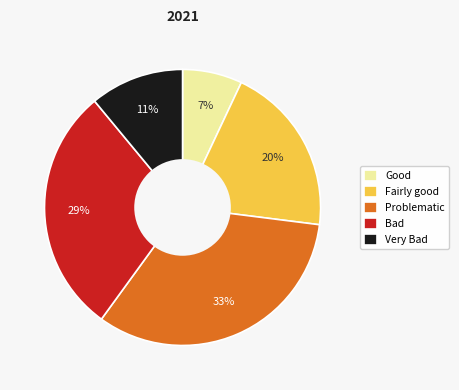

To the nearest percent, what is the difference between the largest and smallest slice percentages?

26%